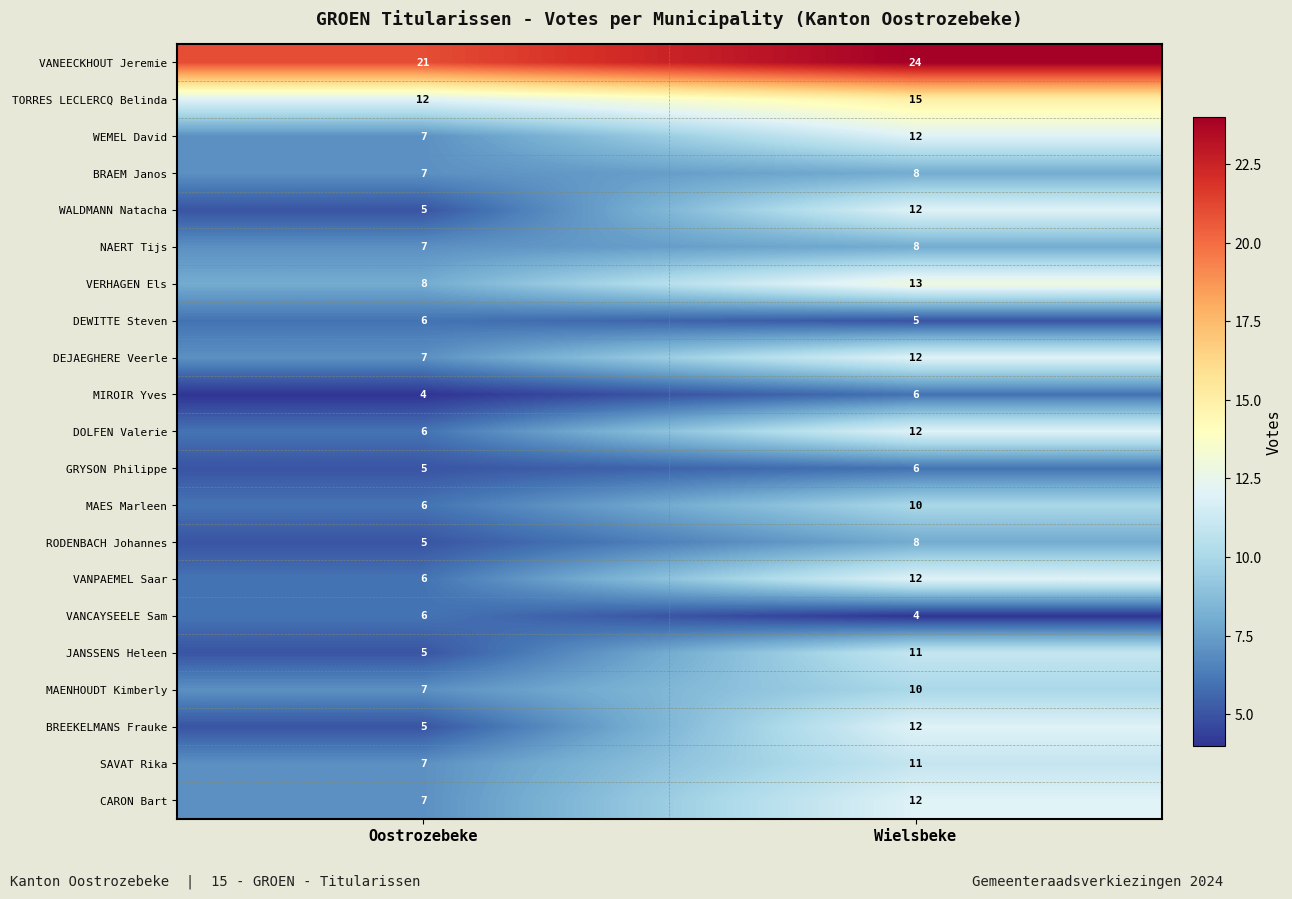

What is the difference between the highest and lowest values at Oostrozebeke?

17